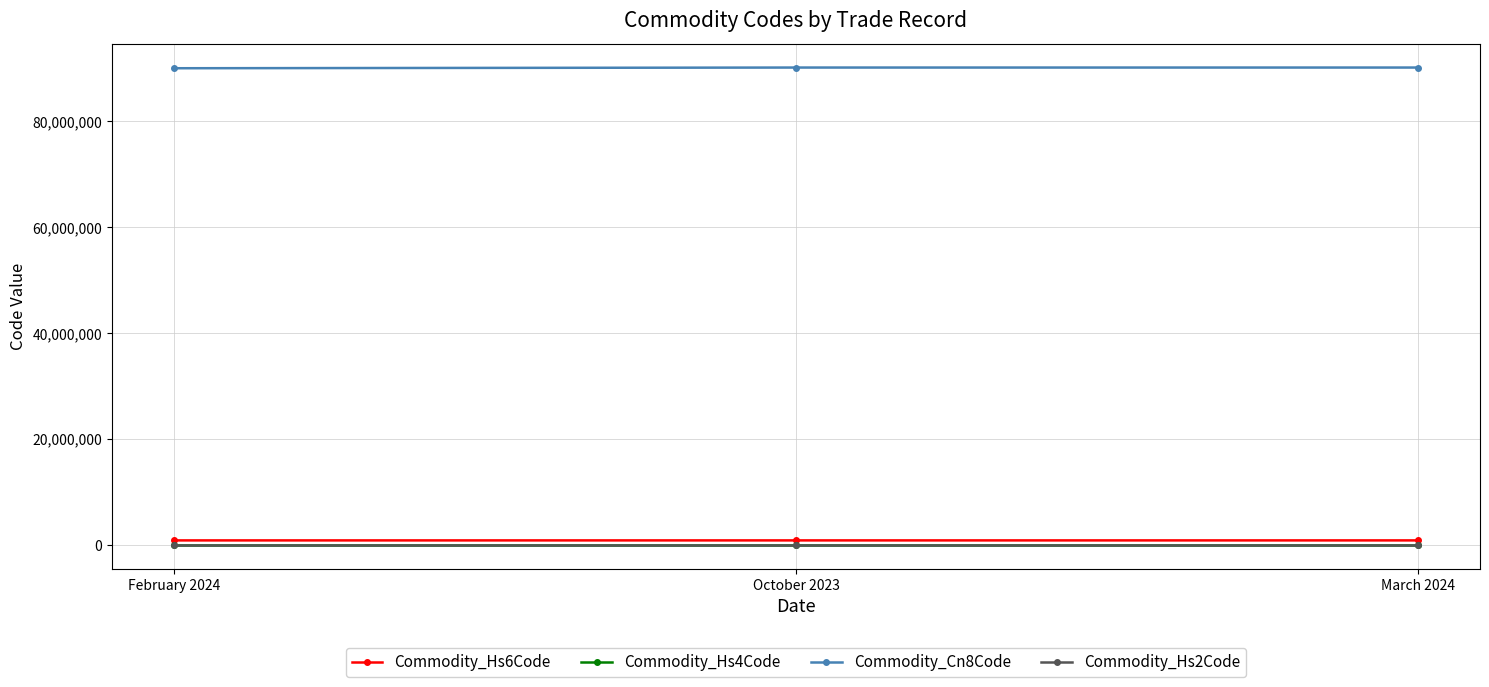

How many data points does each series have?

3